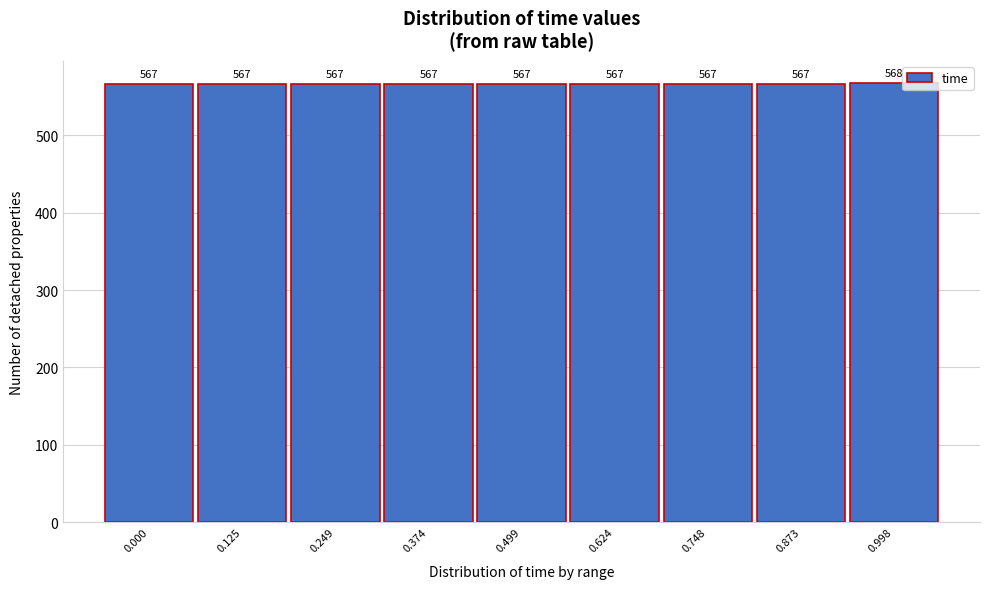

Reading left to right, list all the values displayed in this chart.

567	567	567	567	567	567	567	567	568